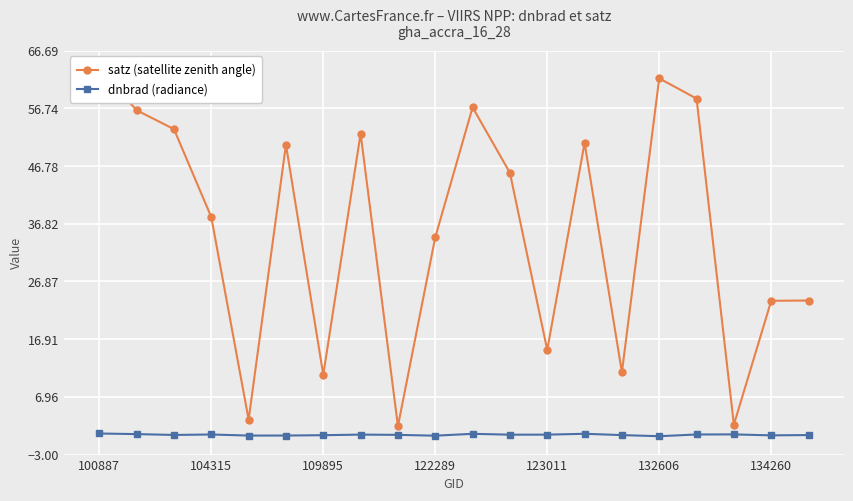

True or false: satz (satellite zenith angle) and dnbrad (radiance) cross at least once.

False